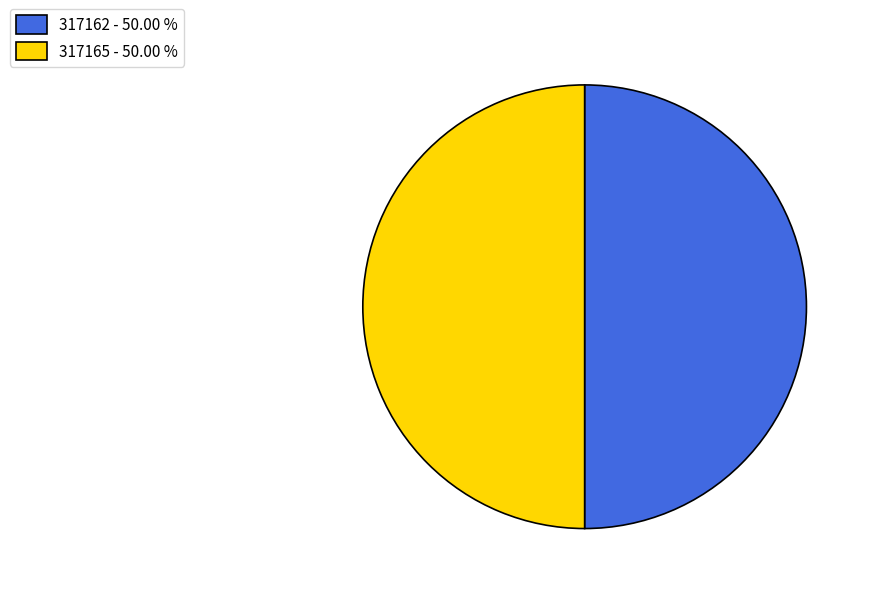

How many segments does this pie chart have?

2